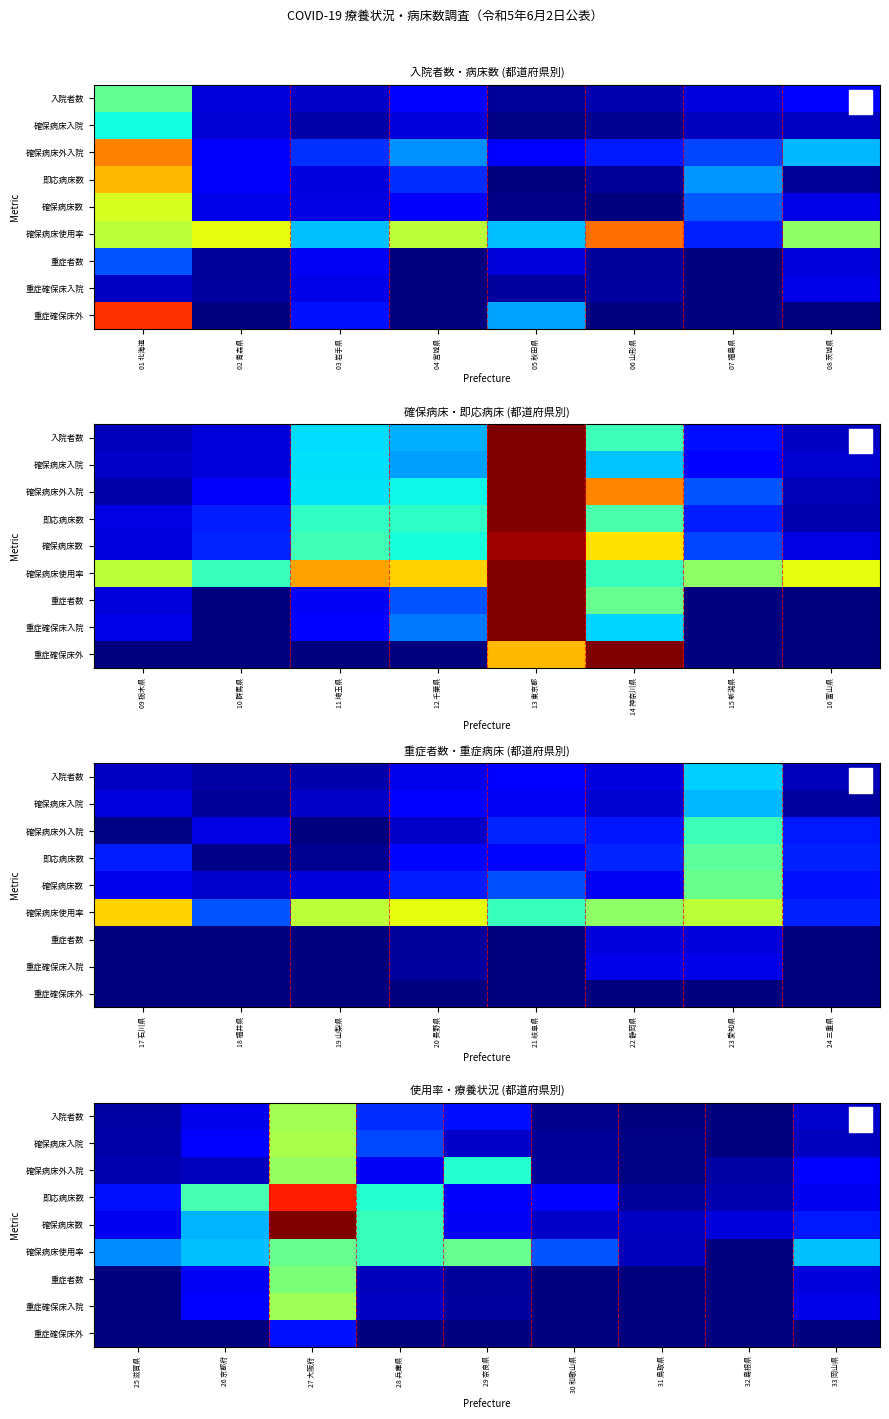

List the series in order of their peak value, lowest first.

重症確保床外, 確保病床使用率, 重症者数, 確保病床外入院, 重症確保床入院, 入院者数, 確保病床入院, 即応病床数, 確保病床数